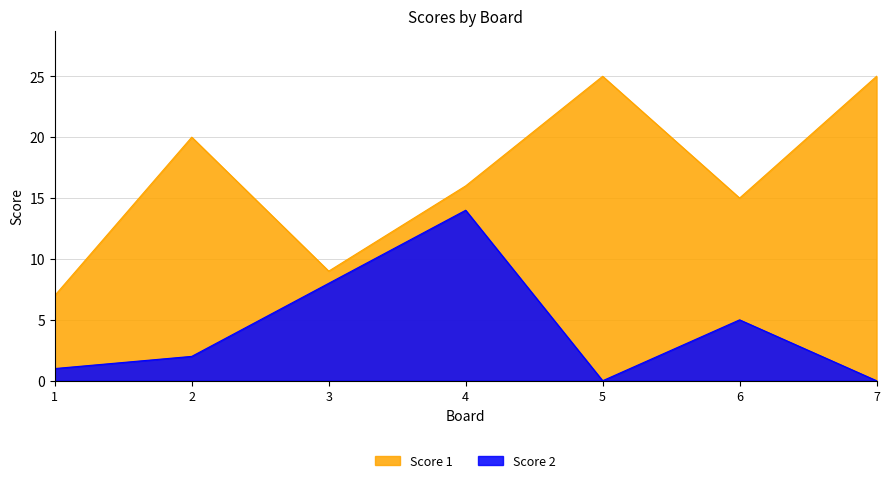

True or false: Score 1 and Score 2 intersect in this chart.

False